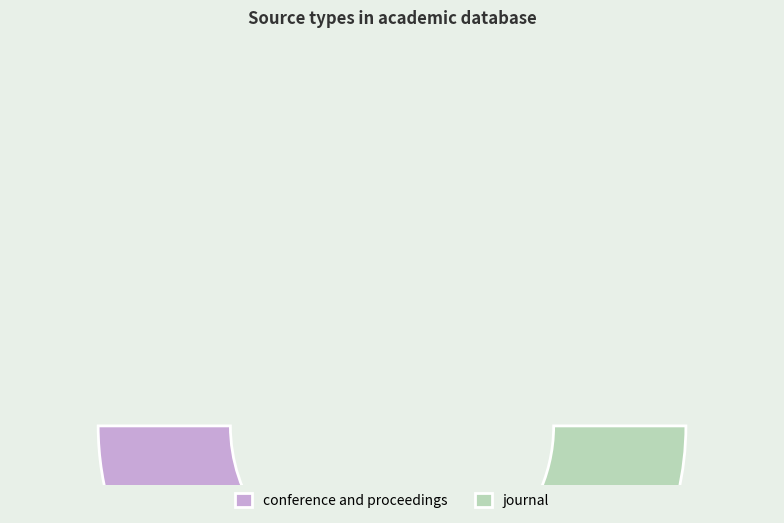

Which slice is the largest?

journal